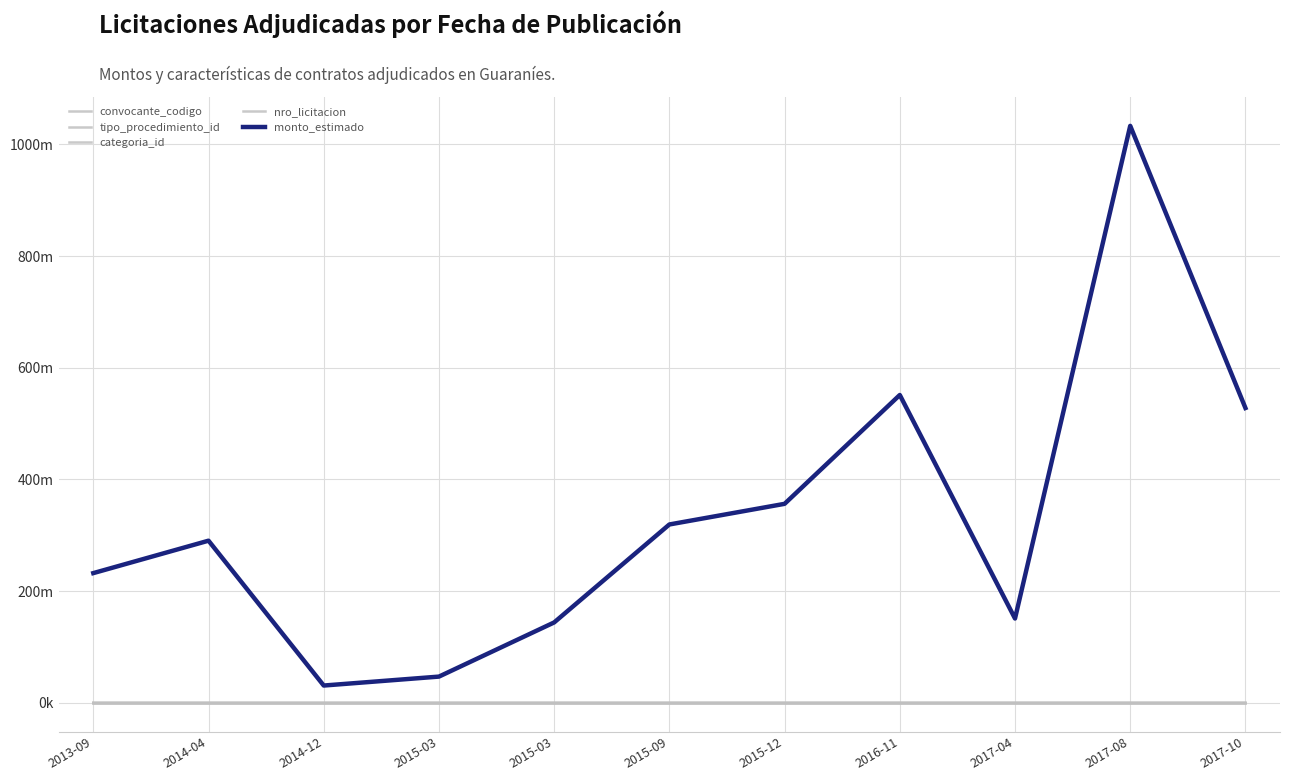

True or false: categoria_id and nro_licitacion cross at least once.

False